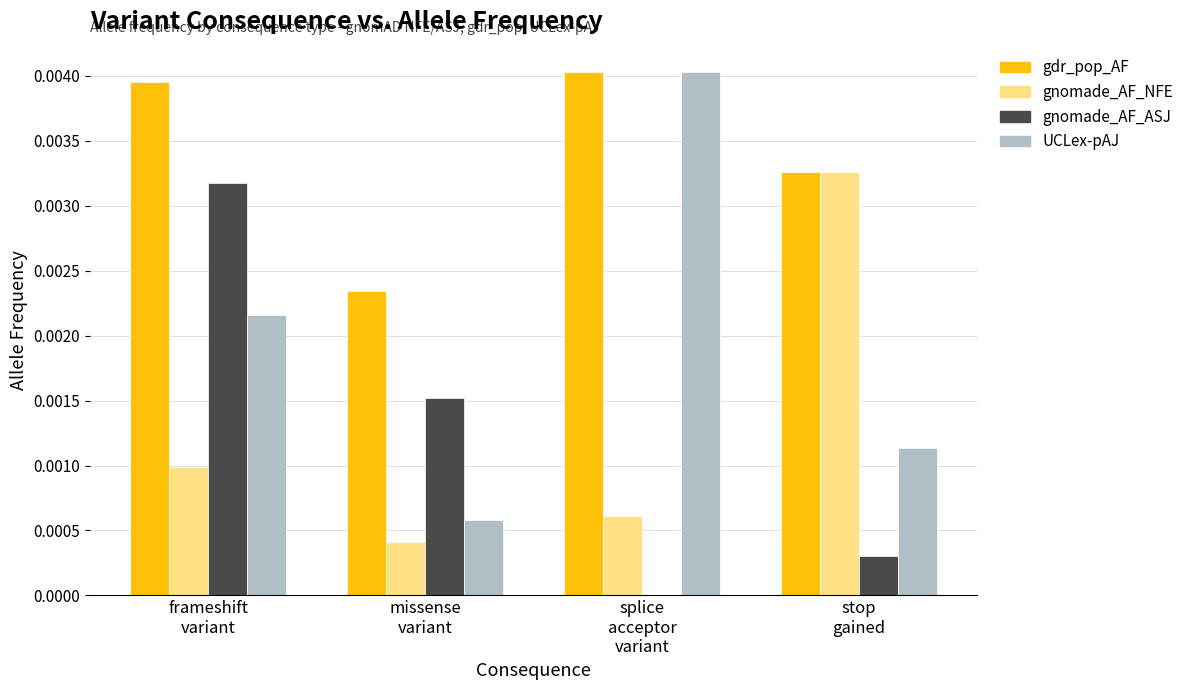

Is it true that gnomade_AF_ASJ equals 0.0 at frameshift
variant?

True